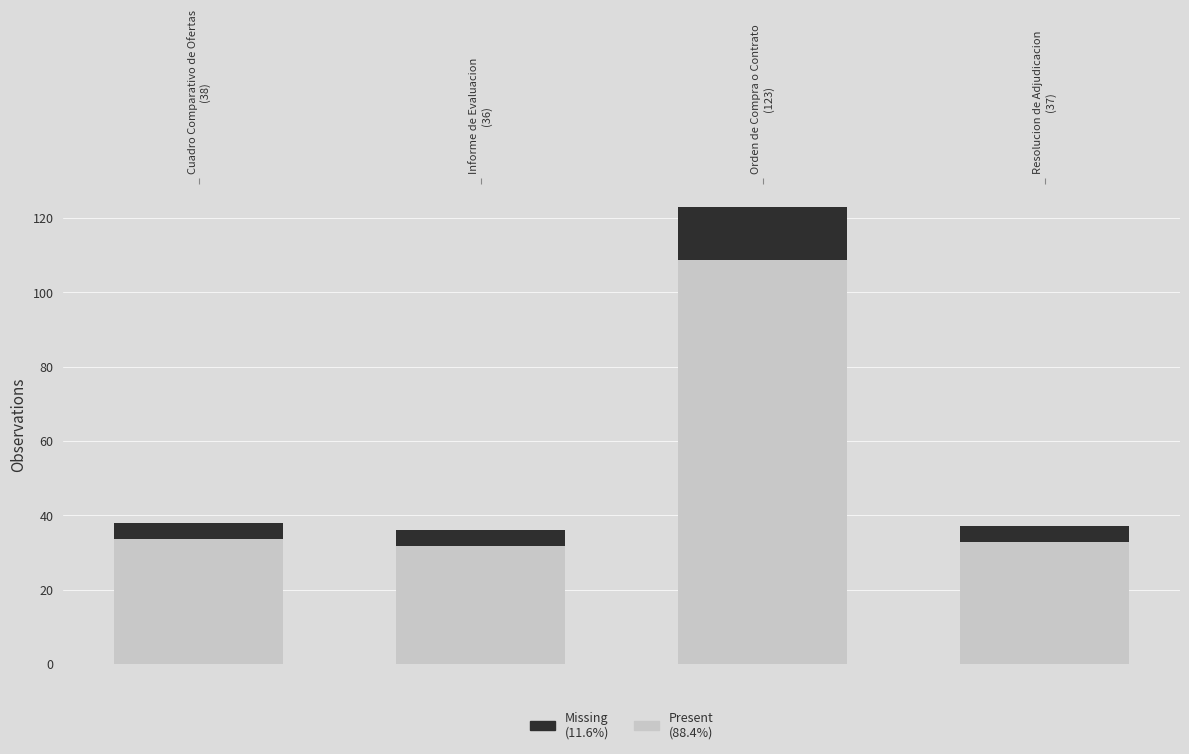

Count the number of categories in the chart.

4